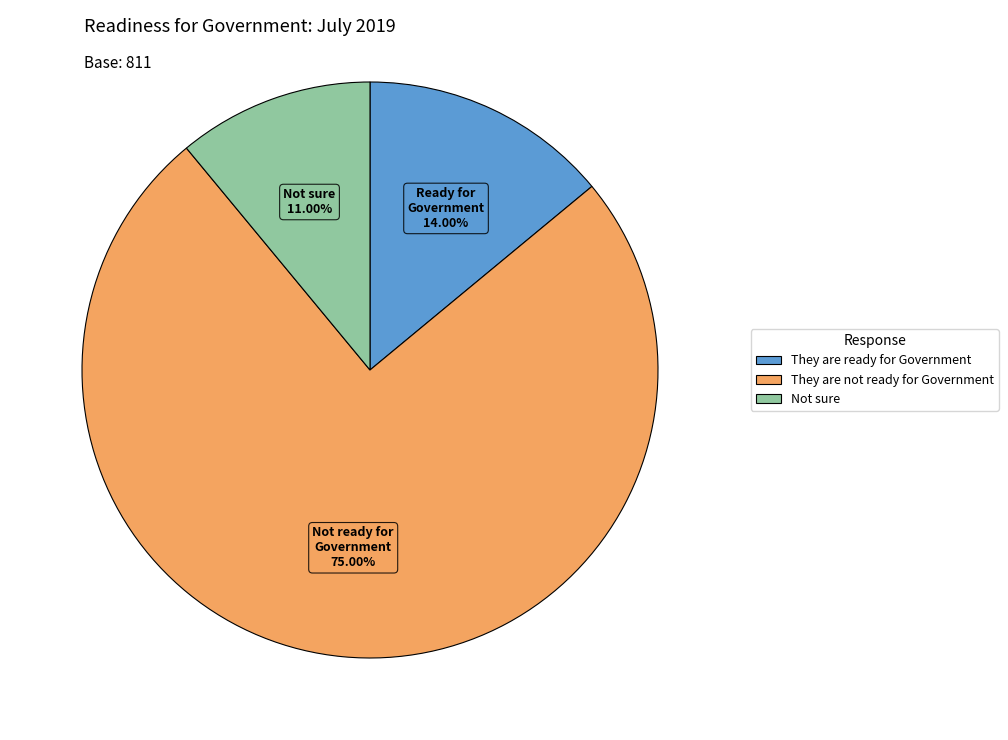

To the nearest percent, what is the average slice percentage?

33%